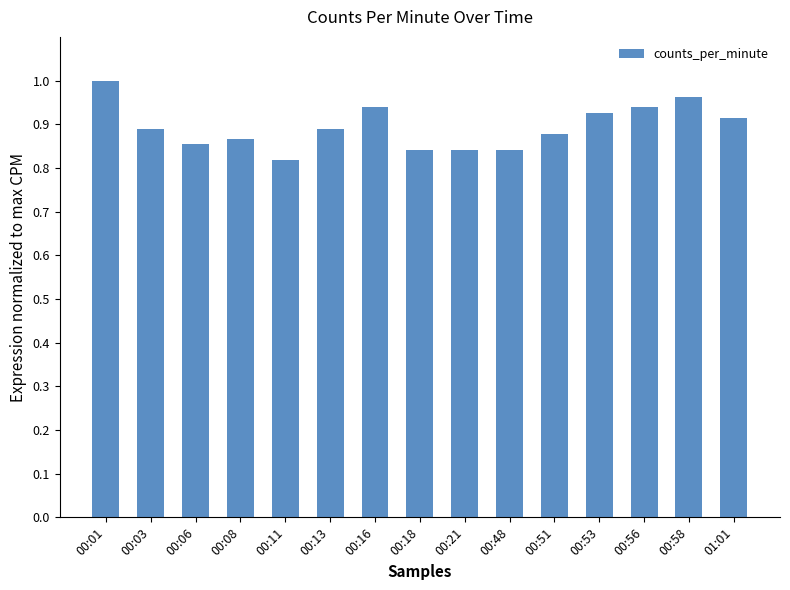

Between 00:58 and 00:51, which is larger?

00:58